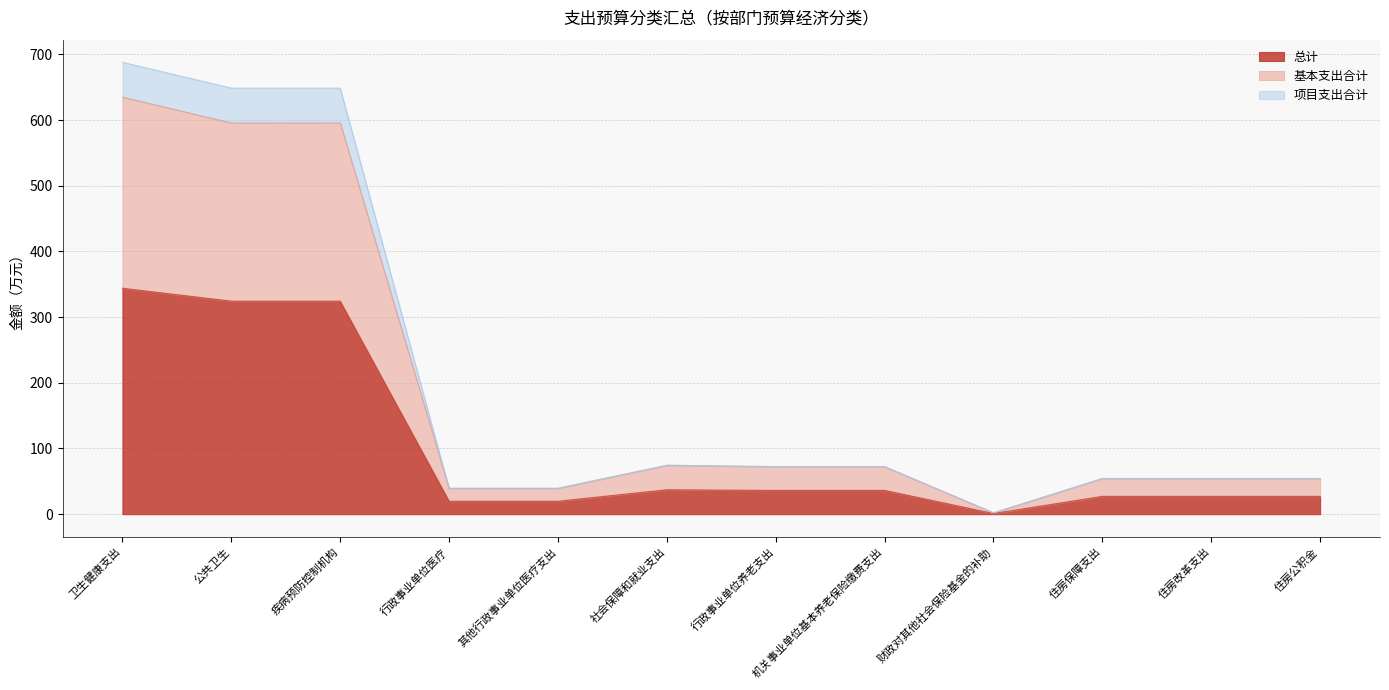

At which label does 总计 reach its minimum?

财政对其他社会保险基金的补助